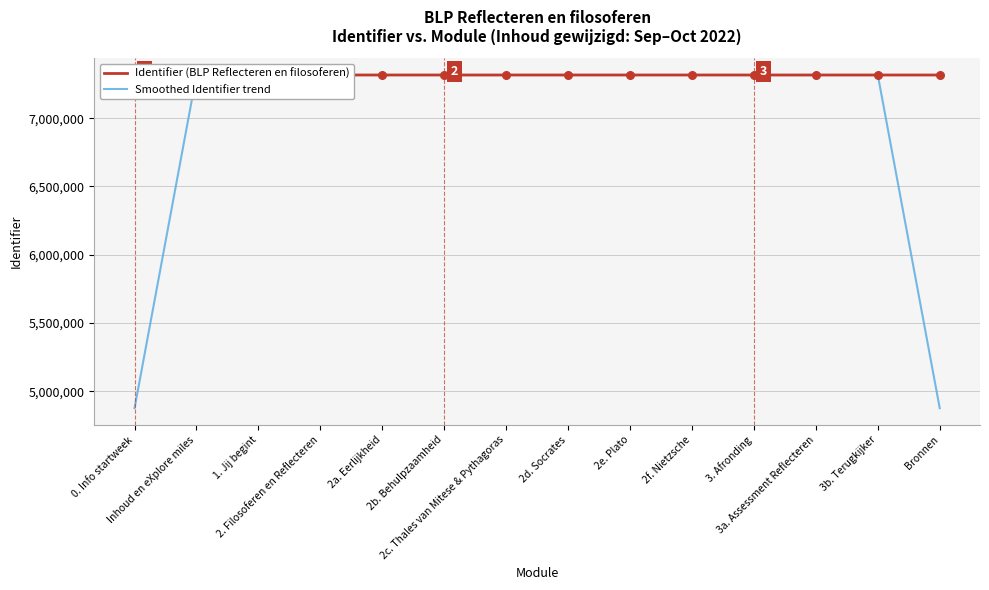

What are all the series names shown in the legend?

Identifier (BLP Reflecteren en filosoferen), Smoothed Identifier trend